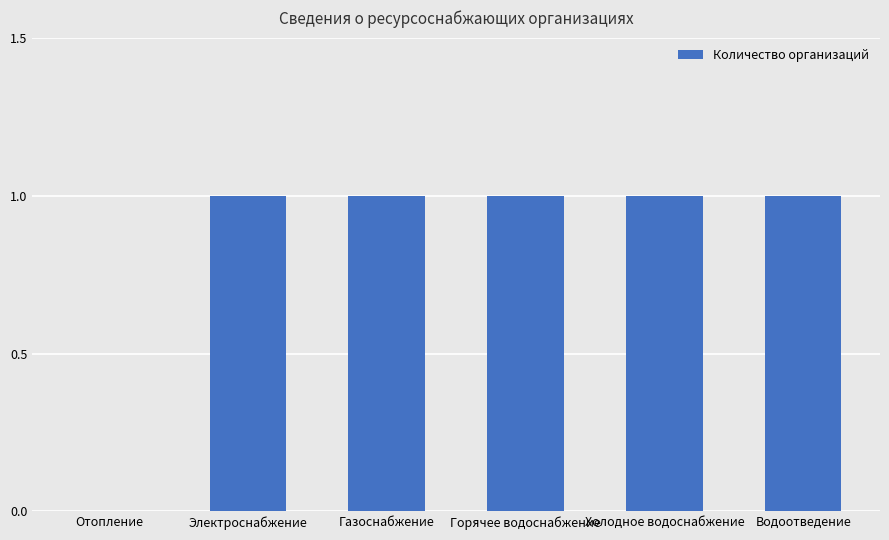

Is it true that the value at Холодное водоснабжение is 1?

True